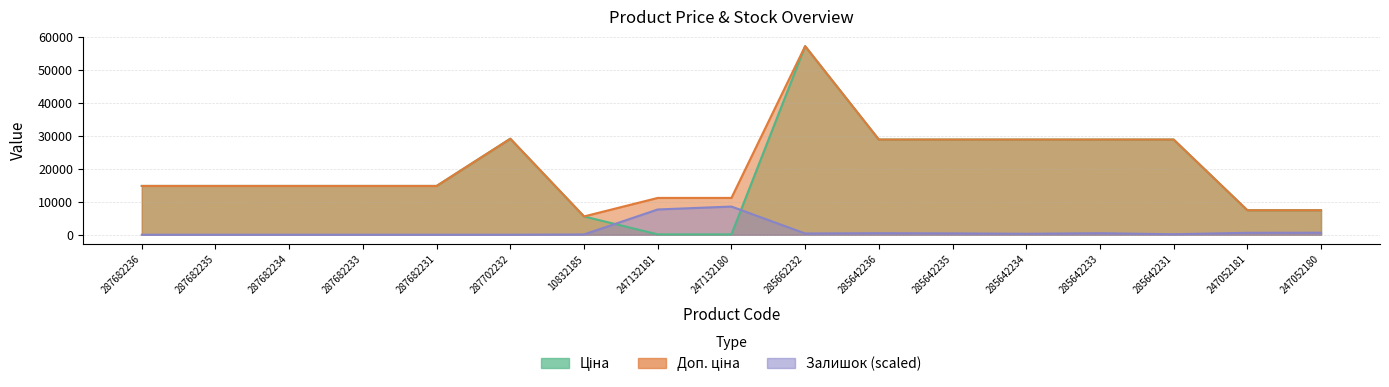

At which label does Залишок first exceed 295?

247132181